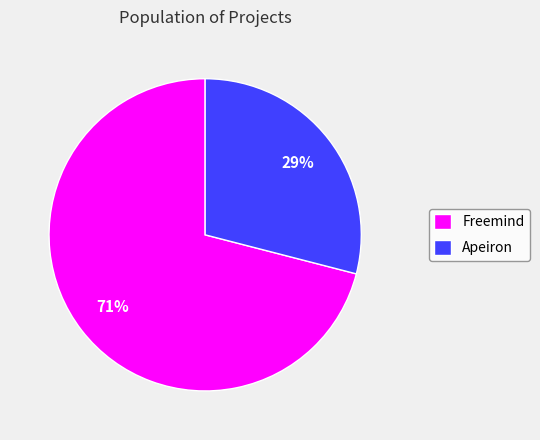

True or false: Apeiron accounts for 14% of the total.

False